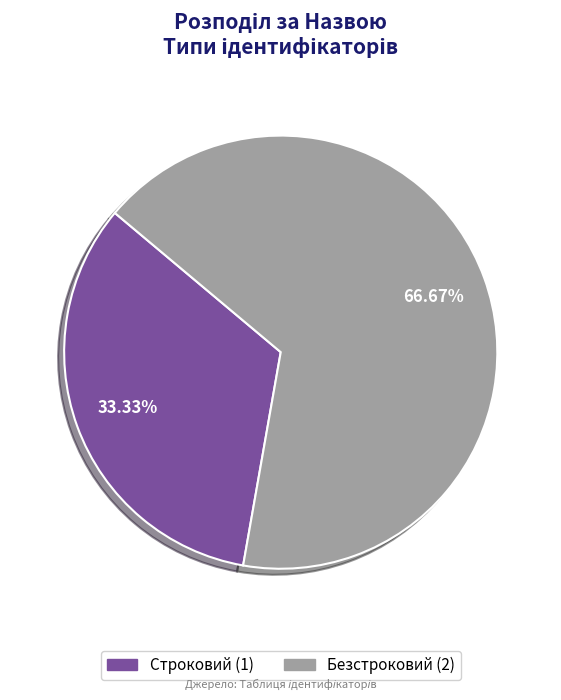

True or false: Строковий accounts for 43% of the total.

False